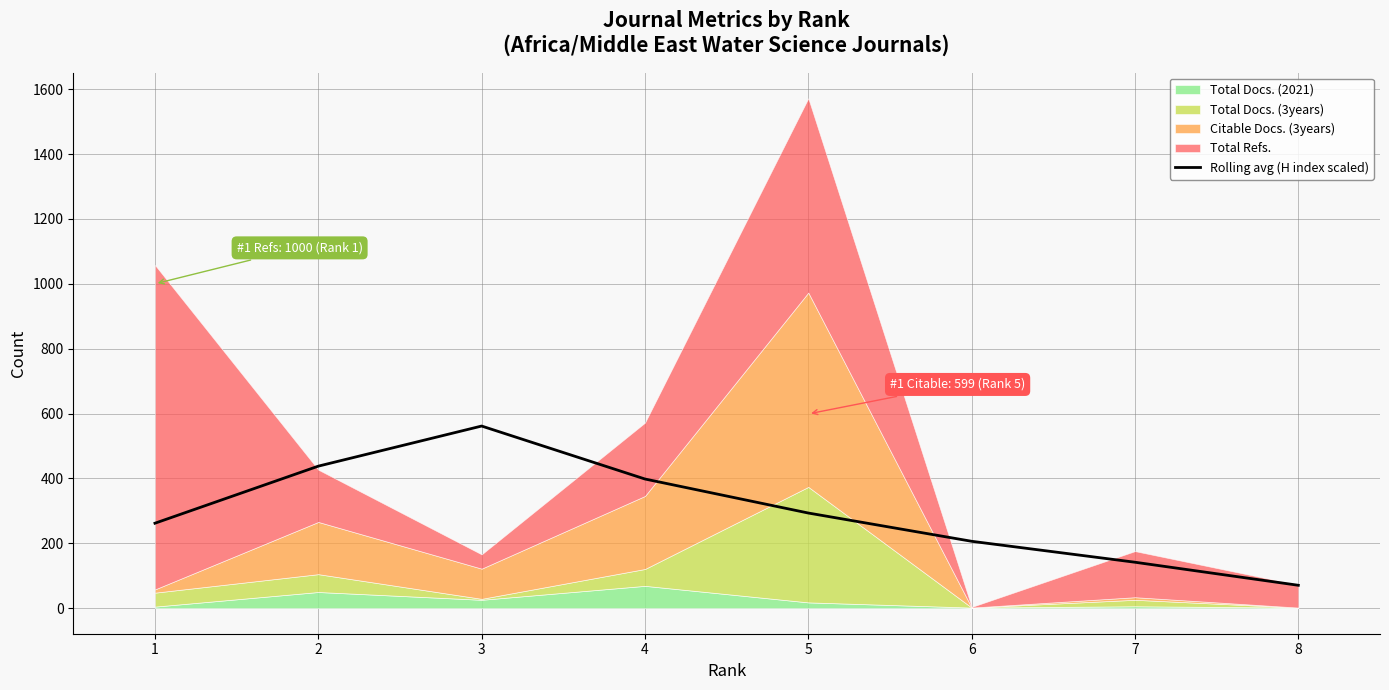

What is the average value?

296.5